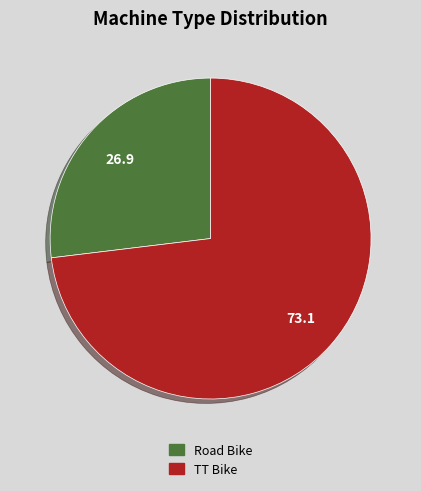

Is the sum of Road Bike and TT Bike greater than half?

Yes